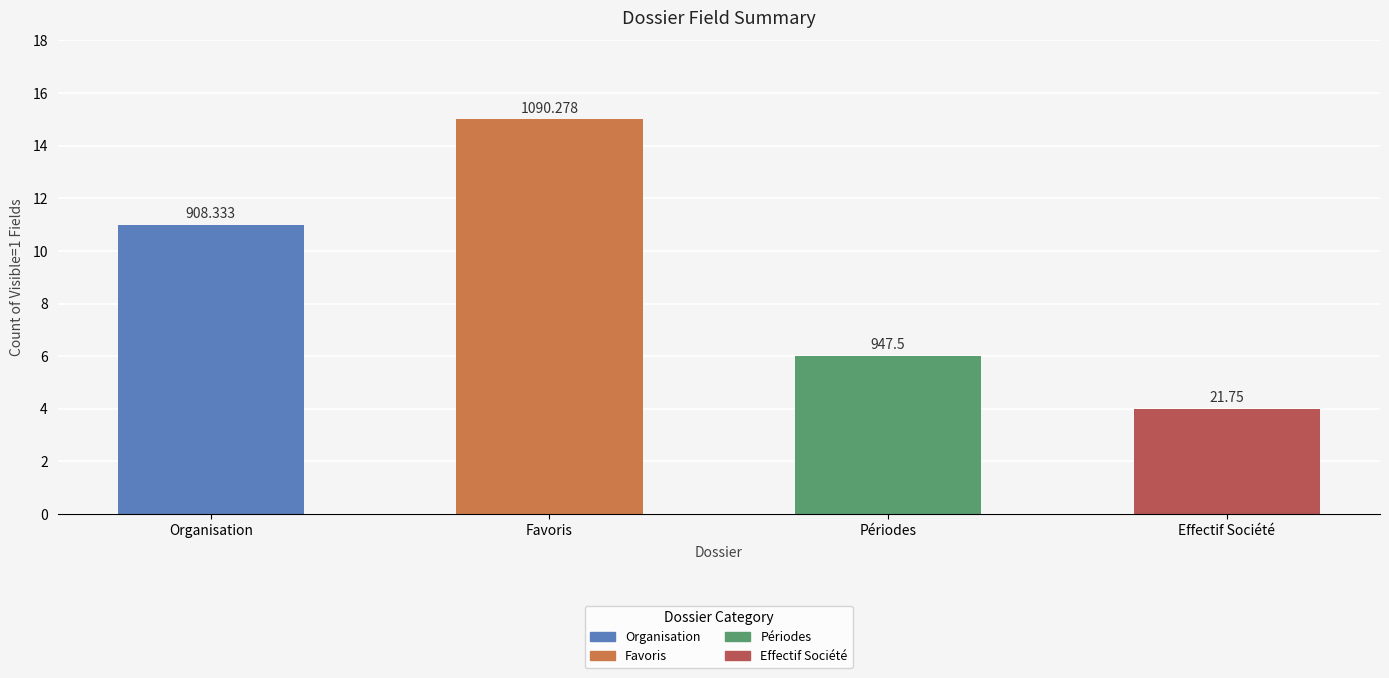

List the labels in order of value, largest first.

Favoris, Organisation, Périodes, Effectif Société